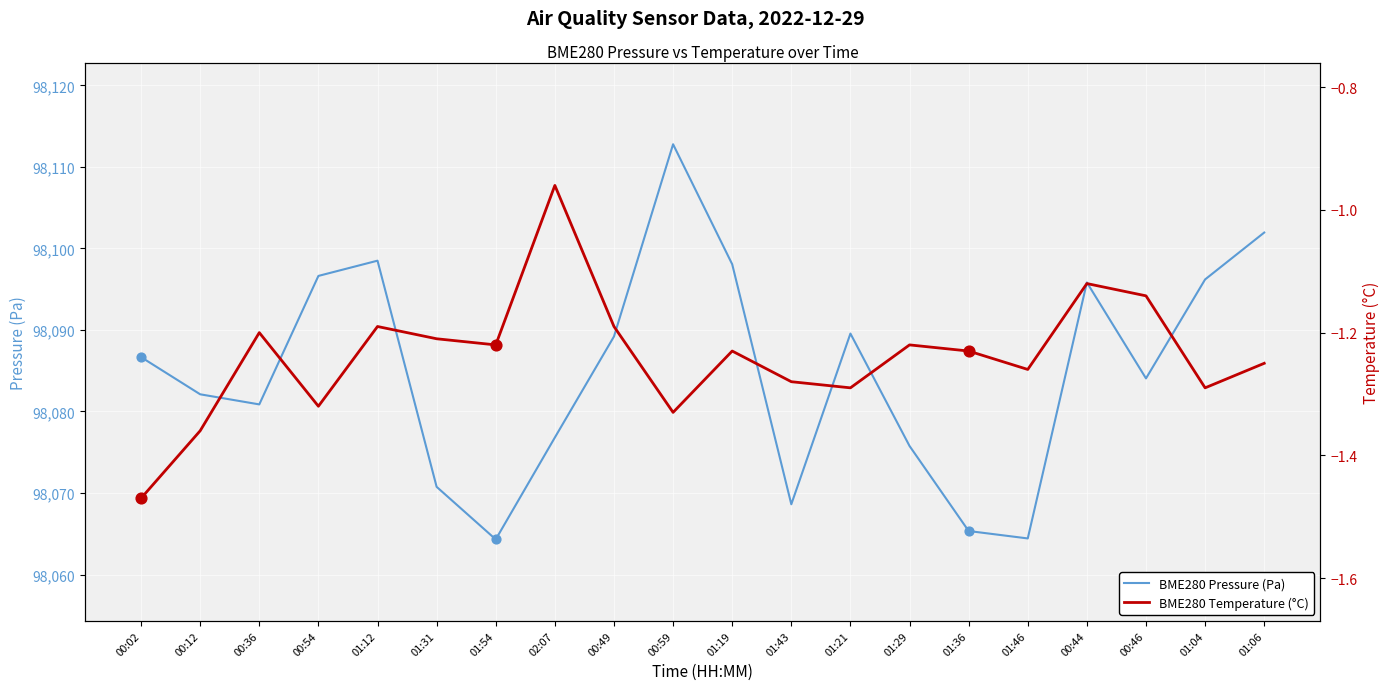

What are all the series names shown in the legend?

BME280 Pressure (Pa), BME280 Temperature (°C)